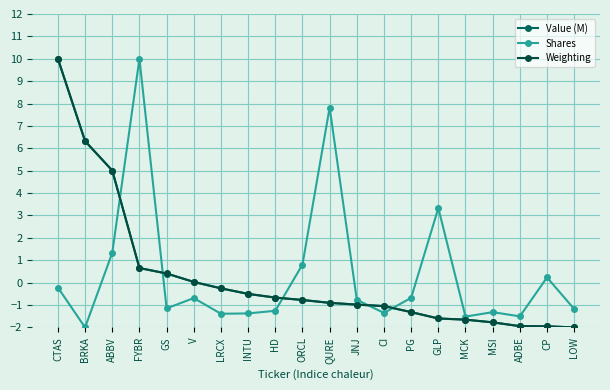

Between LOW and GLP, which is larger?

GLP